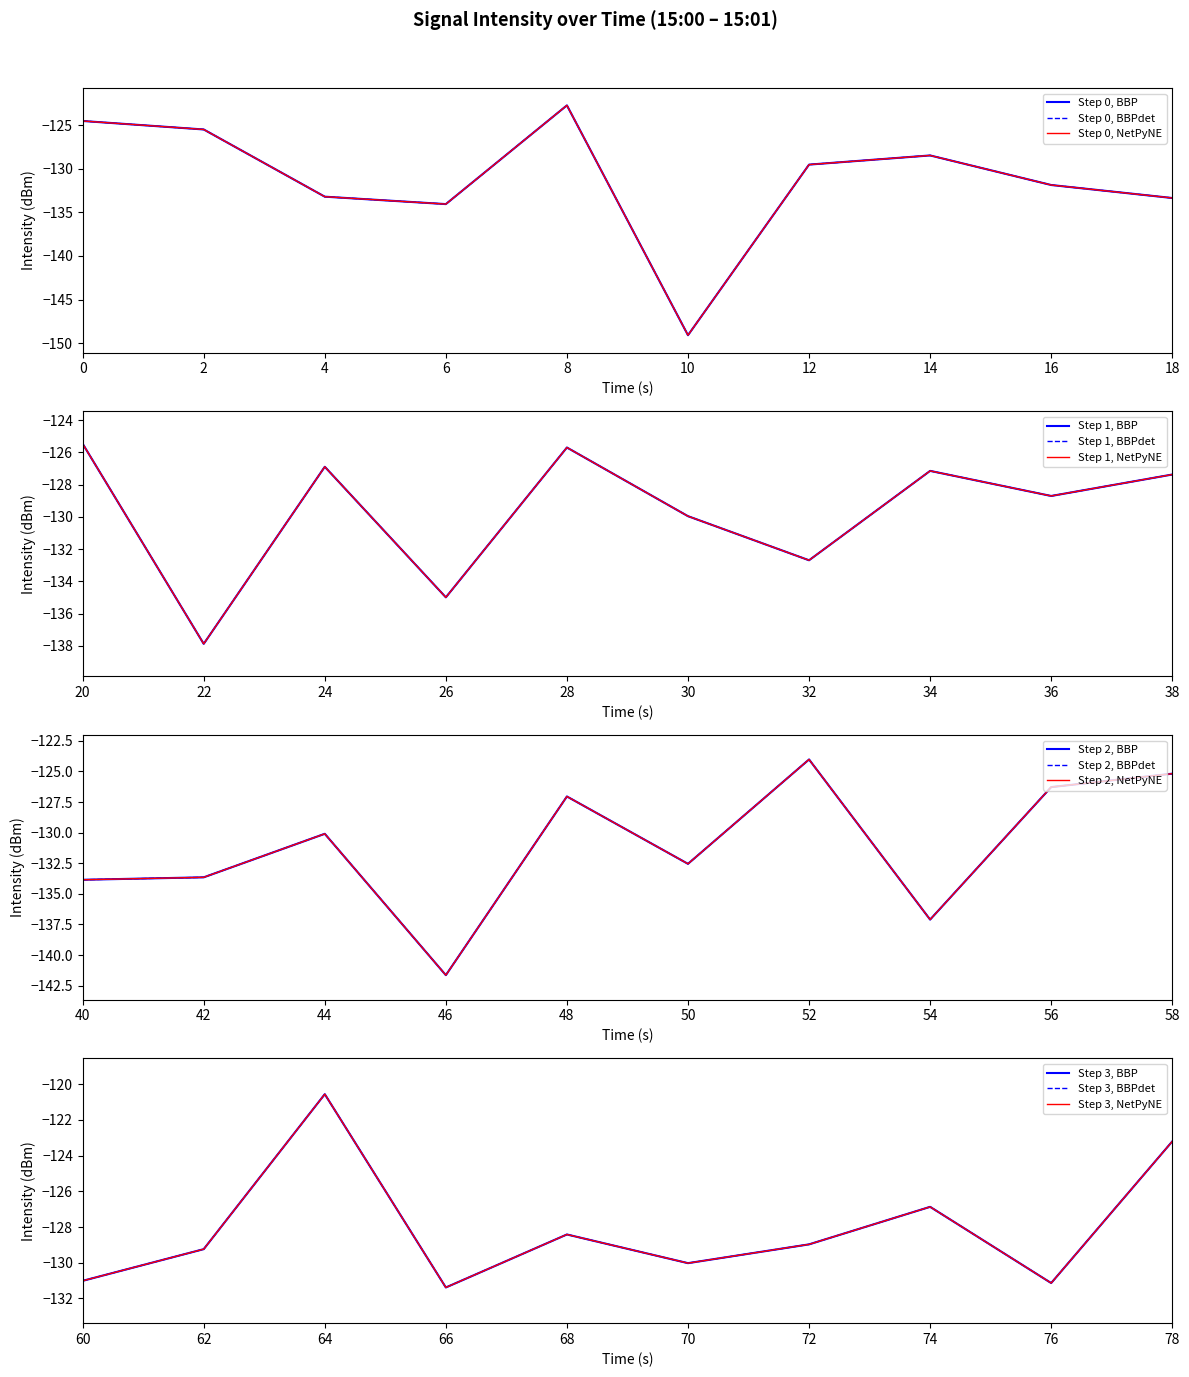

List the labels in order of value, smallest first.

5, 23, 11, 27, 13, 3, 20, 21, 9, 2, 16, 25, 8, 33, 38, 30, 22, 35, 15, 6, 31, 36, 18, 7, 34, 19, 17, 24, 12, 37, 28, 14, 1, 10, 29, 0, 26, 39, 4, 32